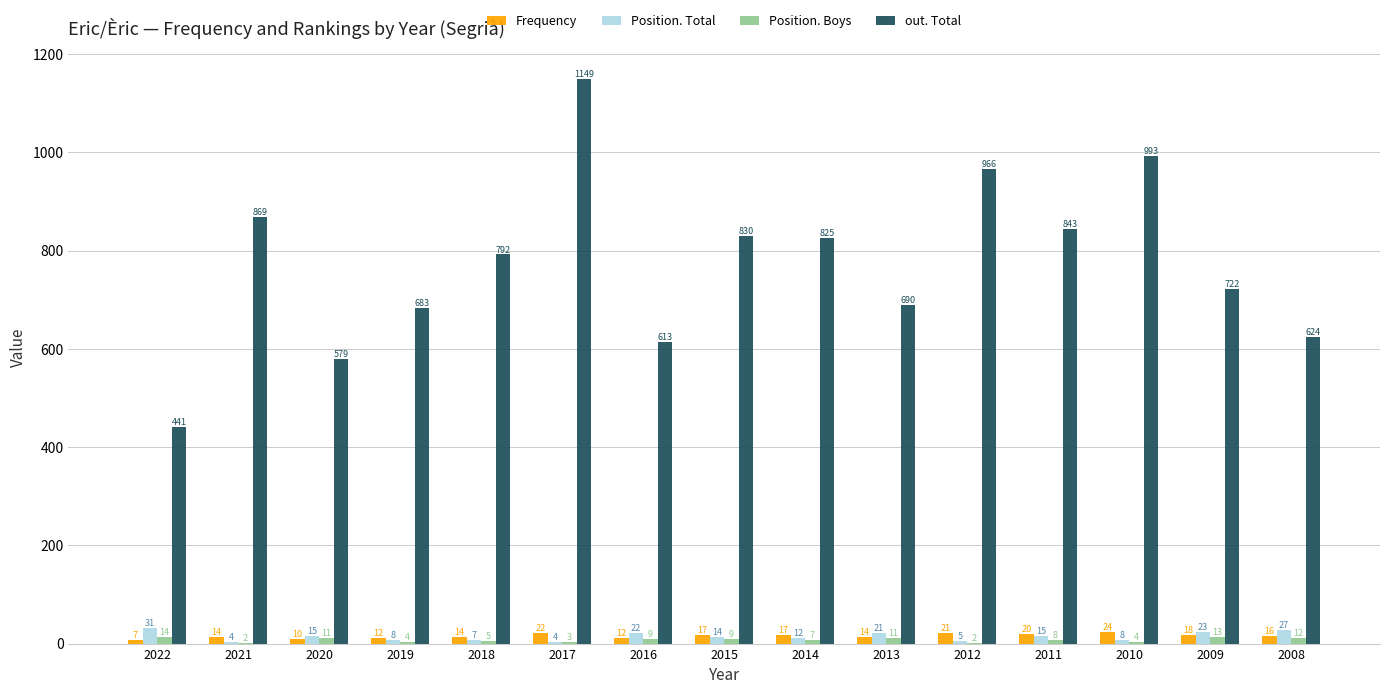

True or false: Position. Total has a value of 15 at 2011.

True